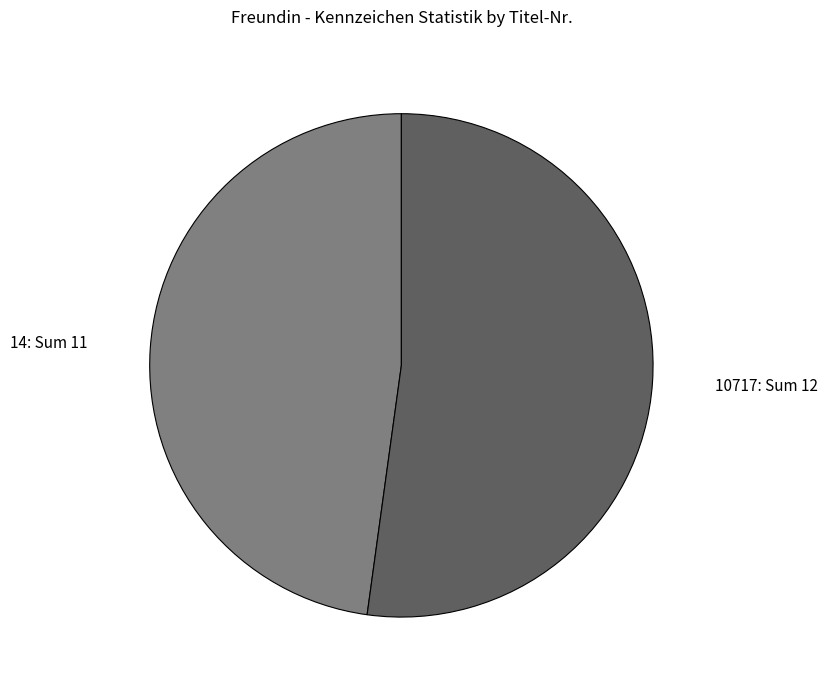

The 14: Sum 11 slice represents 48% of the pie. True or false?

True